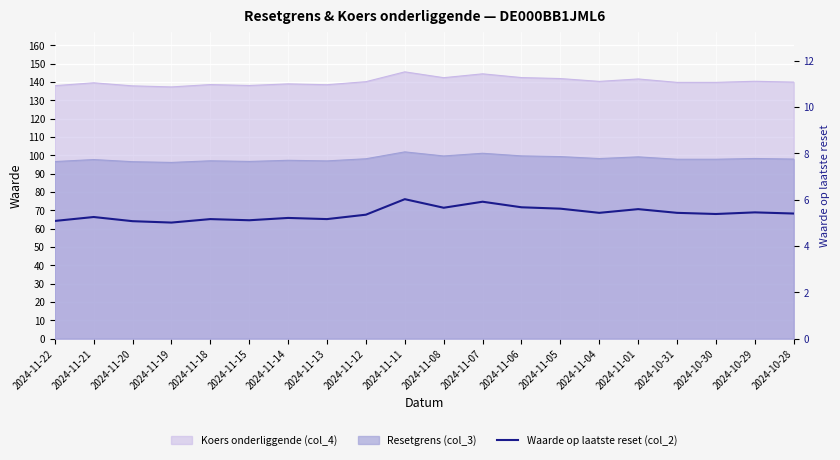

What is the label of the 11th point from the left?

2024-11-08